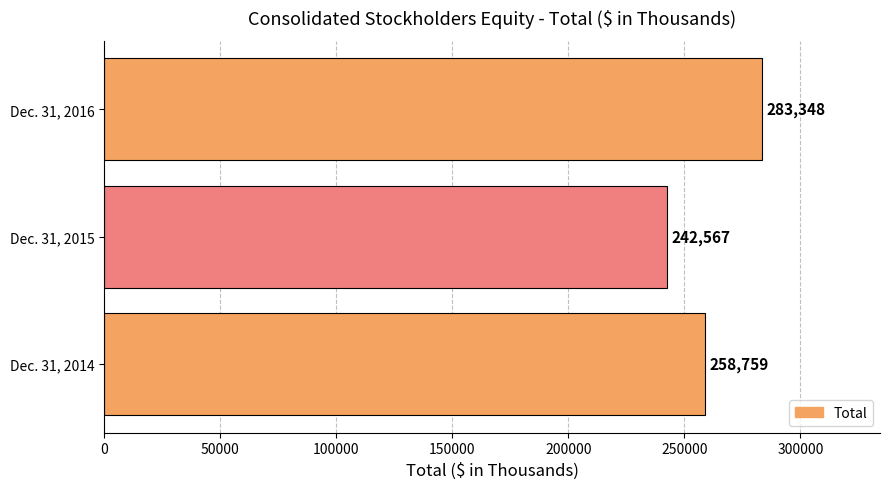

At which label is the value closest to 262957?

Dec. 31, 2014